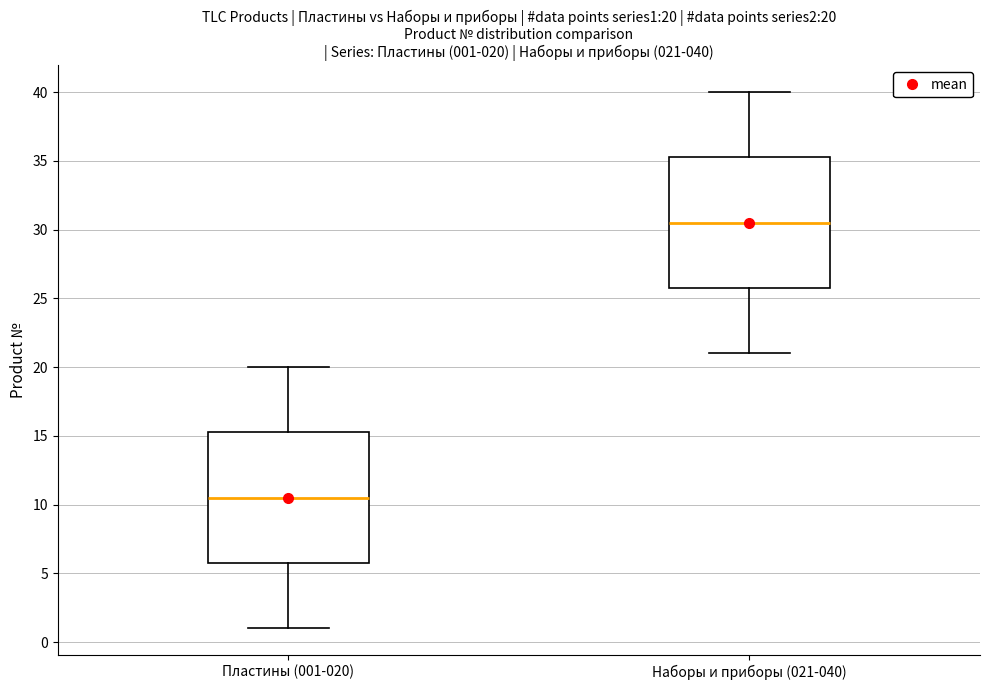

Which box's median line is the highest?

Наборы и приборы (021-040)